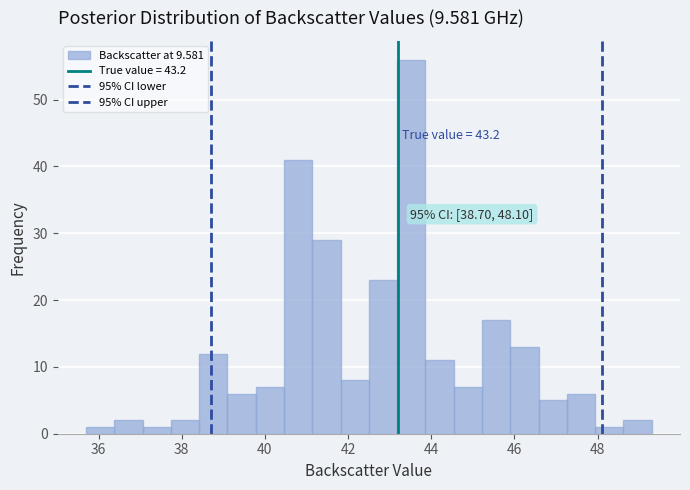

Around what value on the x-axis is the tallest bar? Give the approximate position of its centre, as read against the axis.

43.6